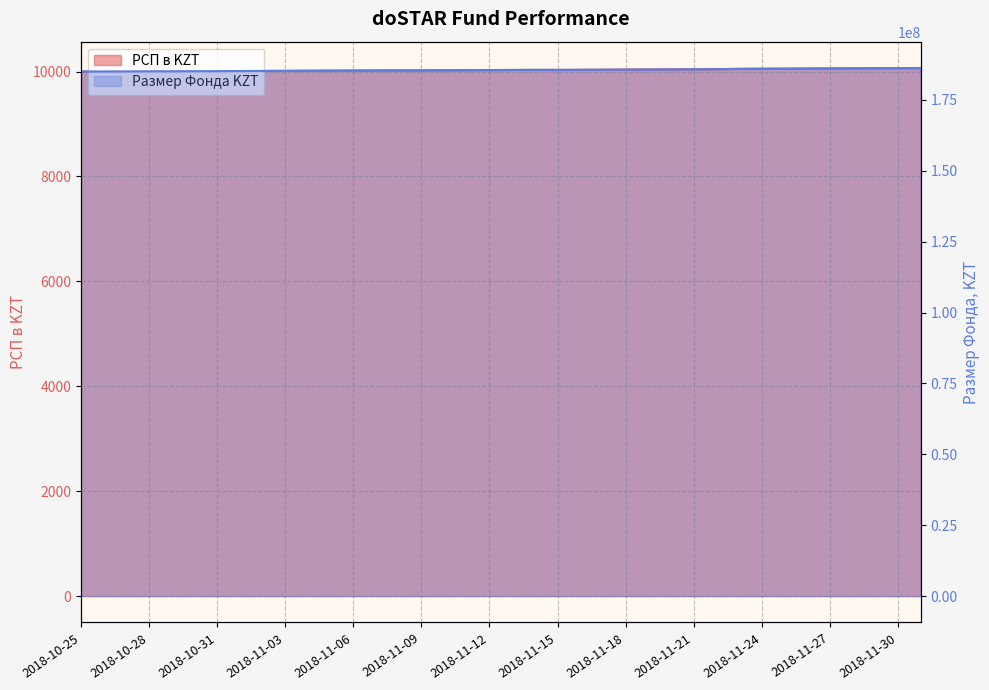

True or false: РСП в KZT and Размер Фонда KZT cross at least once.

False